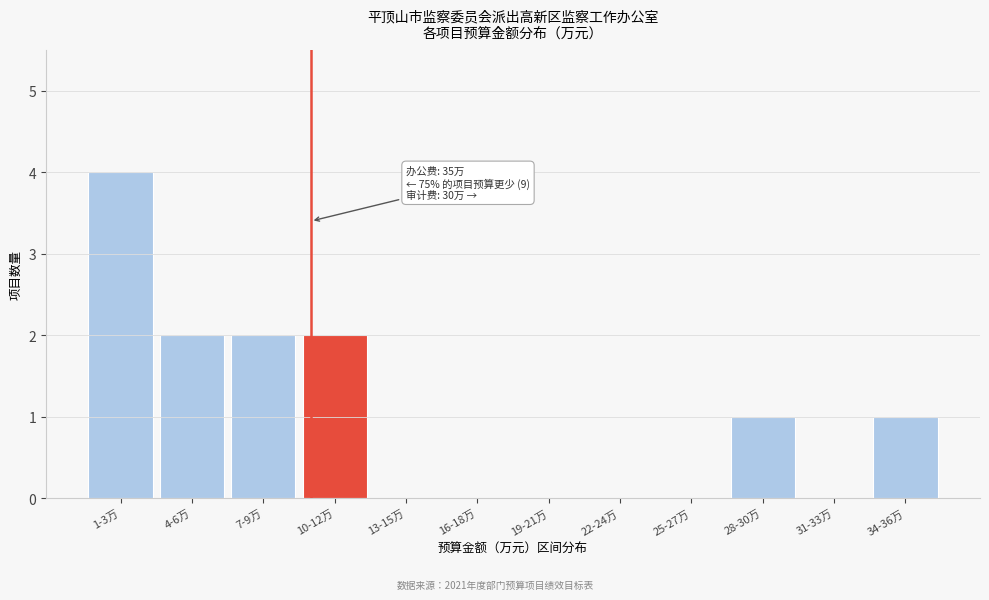

Reading left to right, what are all the values shown in this chart?

1-3万=4	4-6万=2	7-9万=2	10-12万=2	13-15万=0	16-18万=0	19-21万=0	22-24万=0	25-27万=0	28-30万=1	31-33万=0	34-36万=1